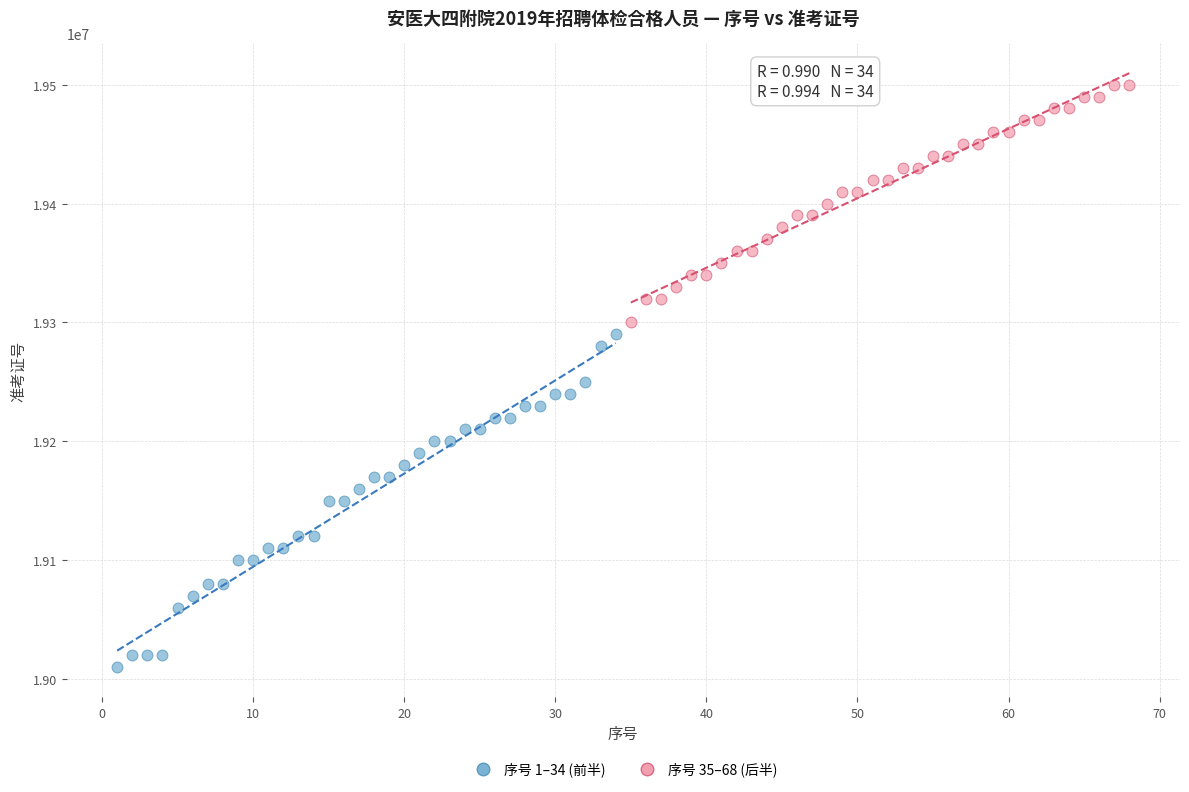

Which series contains the highest Y value?

序号 35–68 (后半)